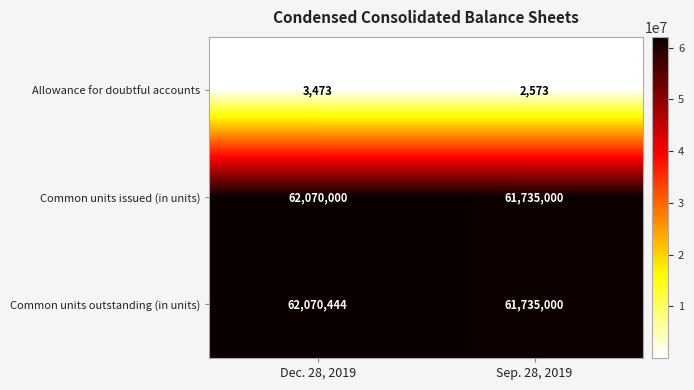

Reading right to left, extract all data points from this chart.

Allowance for doubtful accounts: 2573	3473
Common units issued (in units): 61735000	62070000
Common units outstanding (in units): 61735000	62070444